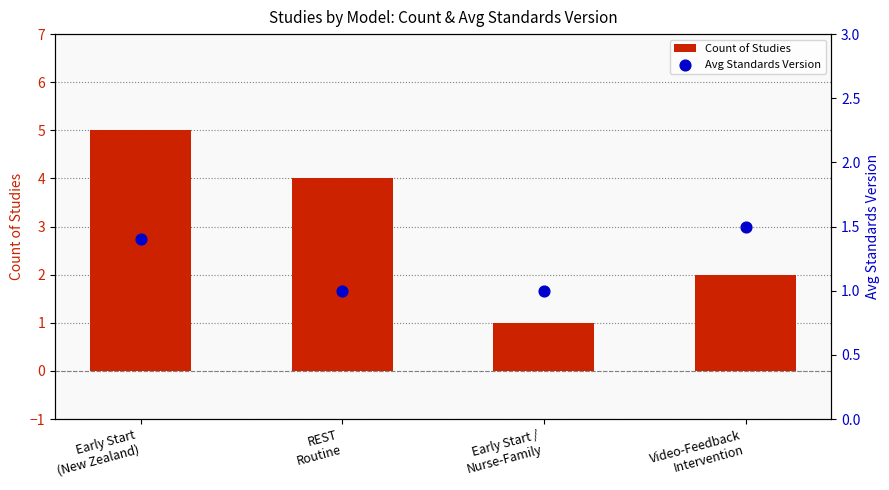

Which series has the largest total across all categories?

Count of Studies